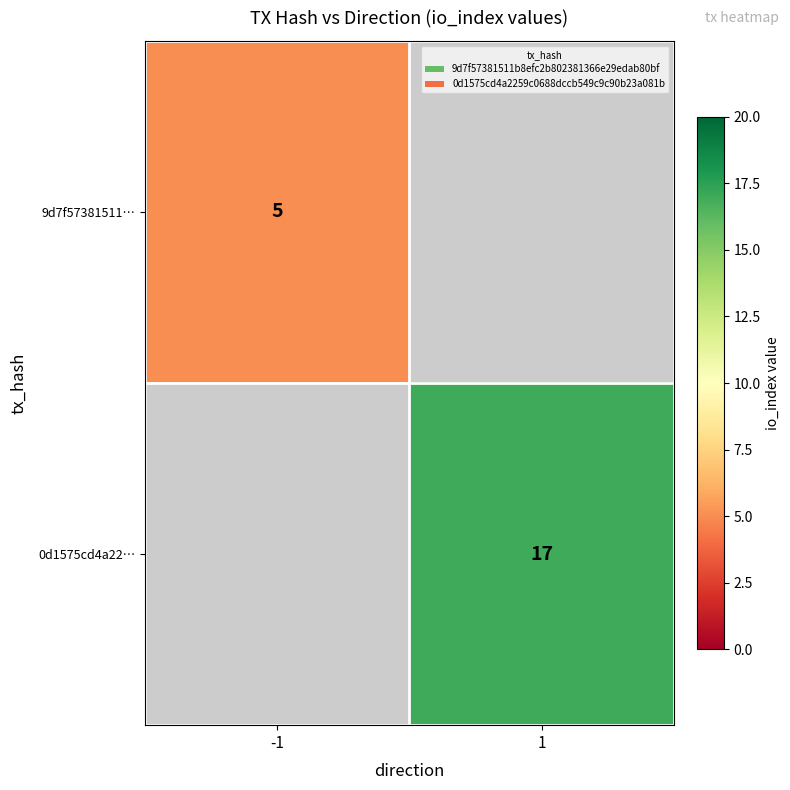

Is the value of 9d7f57381511… at -1 greater than the value of 0d1575cd4a22… at 1?

No